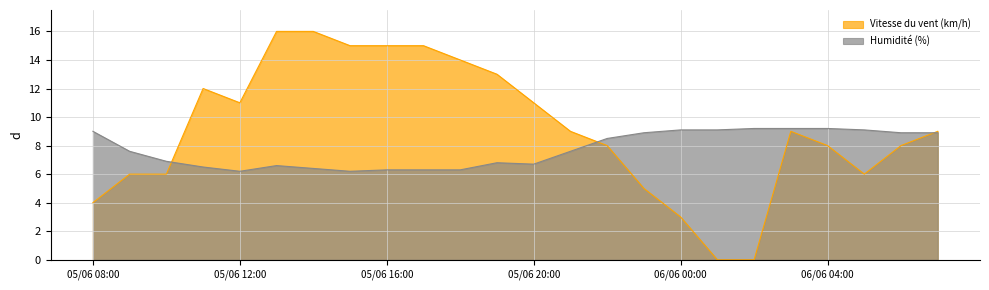

True or false: Humidité (%) has a value of 1.9 at 06/06 05:00.

False